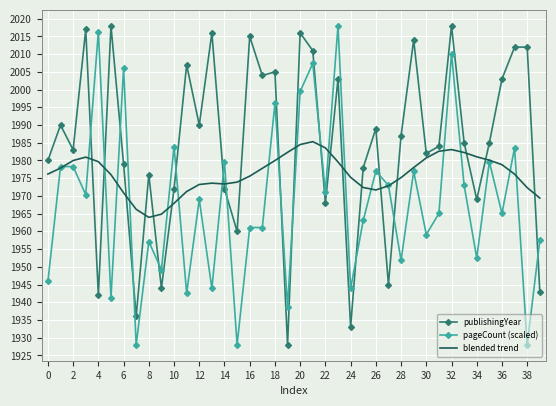

How many times do publishingYear and pageCount (scaled) cross each other?

15